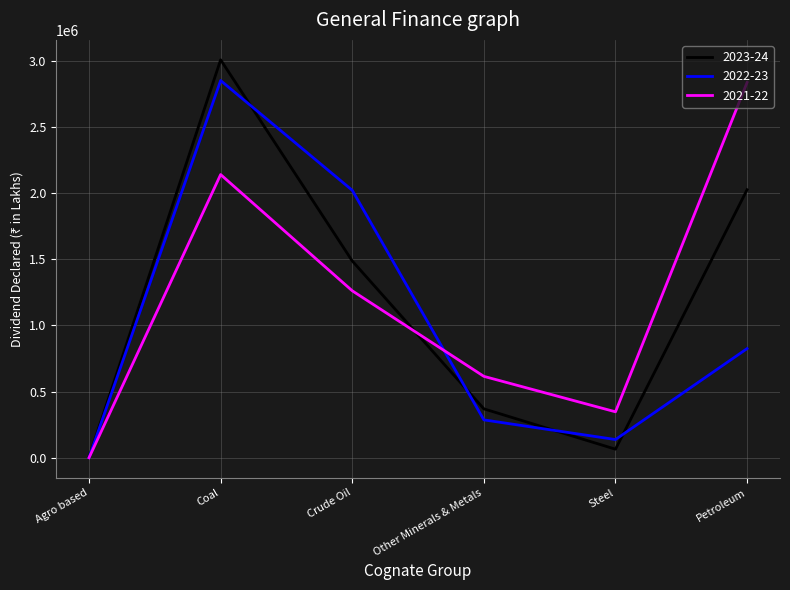

Reading right to left, extract all data points from this chart.

2023-24: 2025046	64518	369359	1486753	3006769	3378
2022-23: 824551	137542	286003	2020705	2850004	323
2021-22: 2835455	346993	614902	1261386	2139546	73